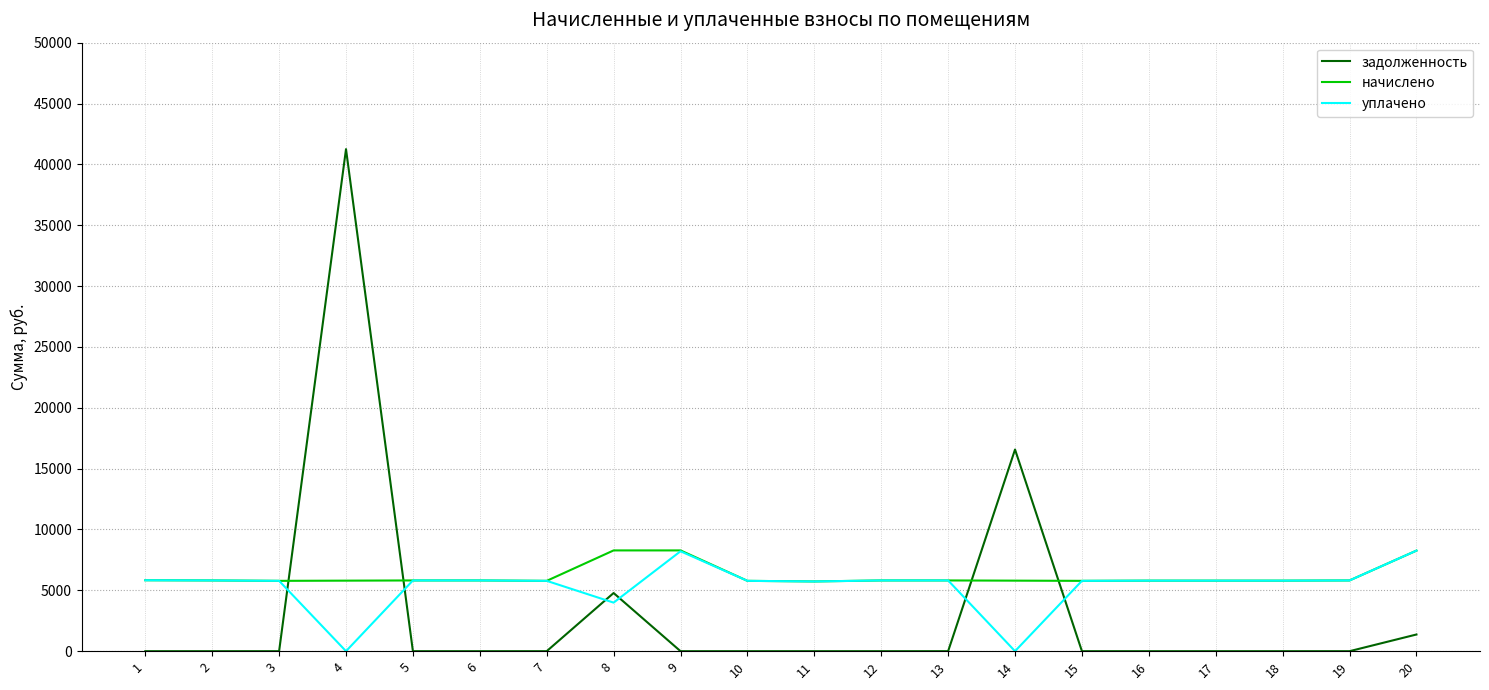

True or false: уплачено has a value of 10335.2 at 6.

False